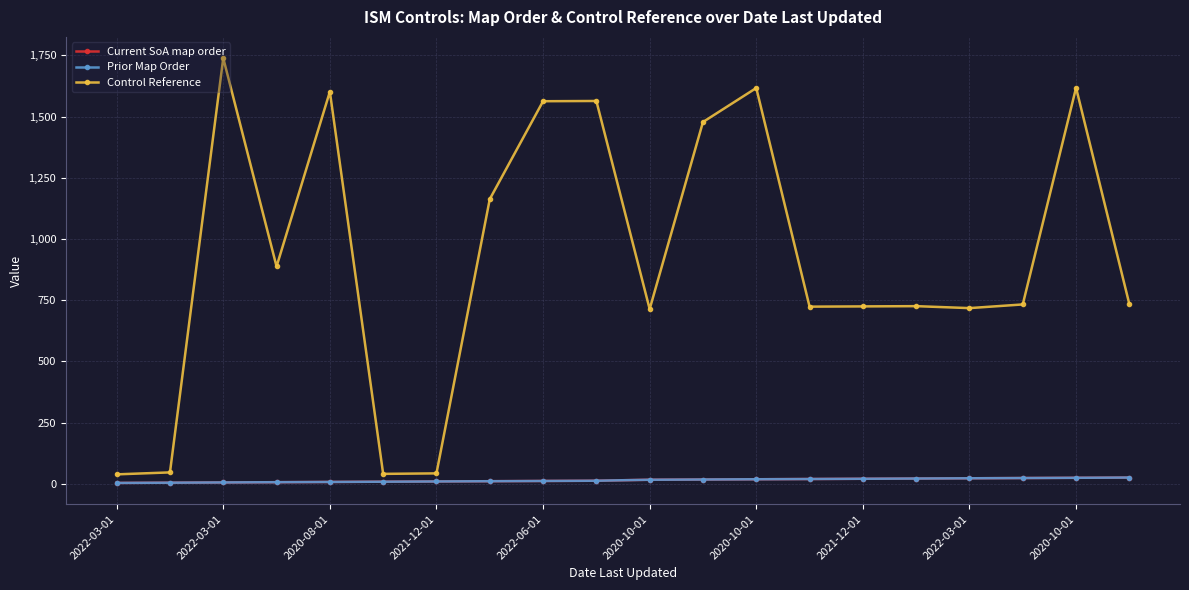

What is the sum of all Current SoA map order values?

300